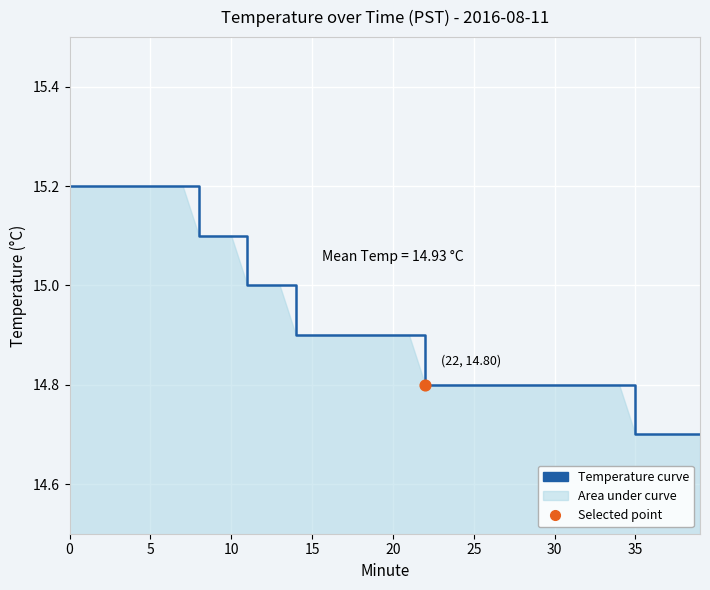

What is the change in value from 17 to 37?

-0.2